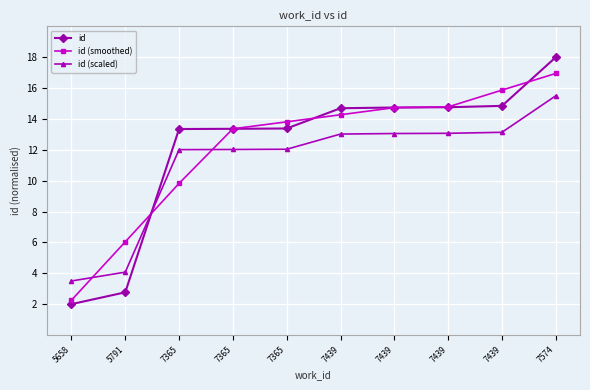

Does the chart have visible grid lines?

Yes